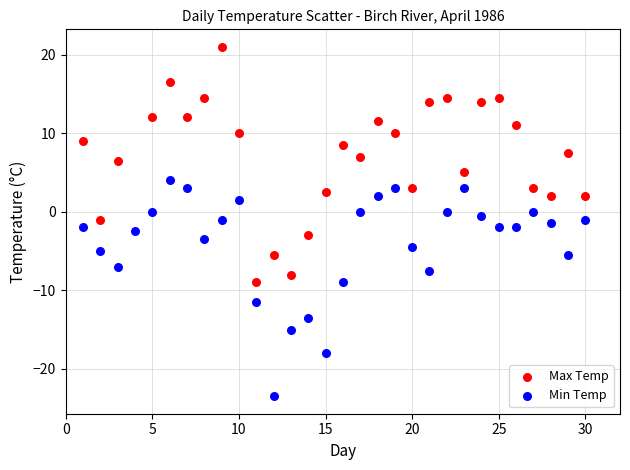

Which series contains the highest Y value?

Max Temp